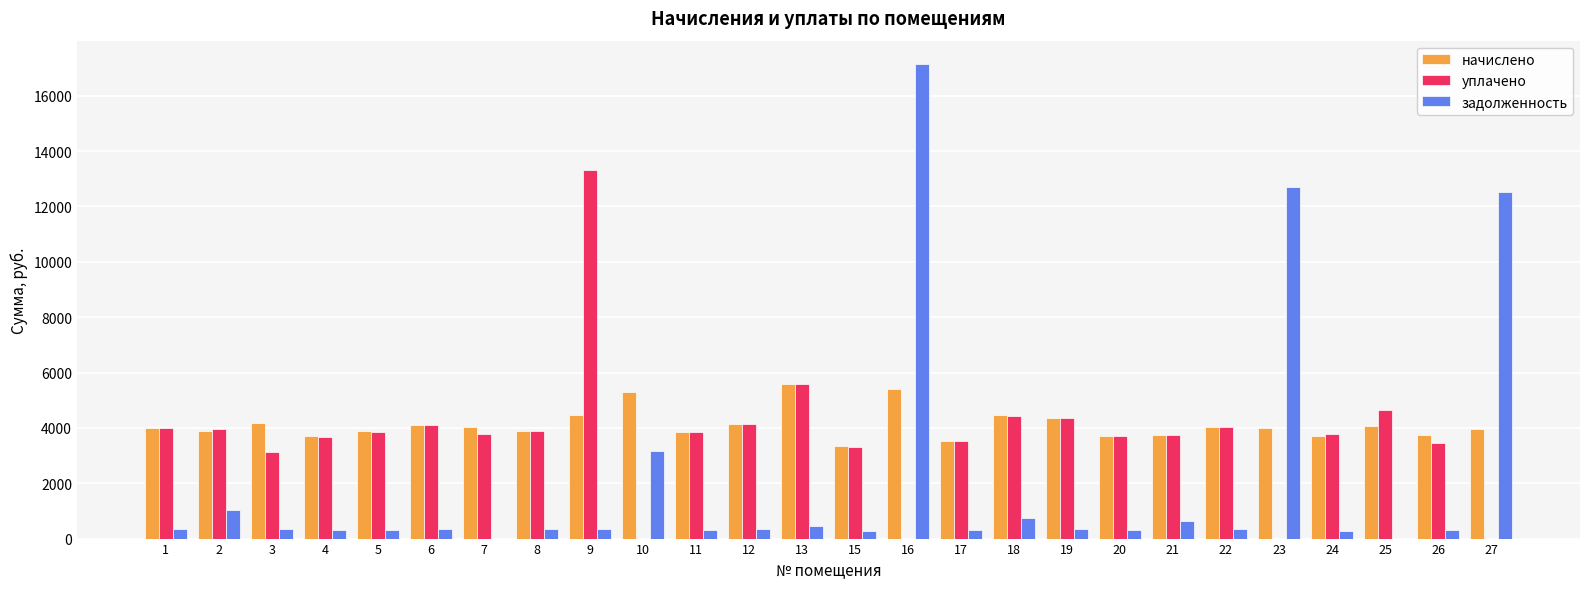

What is the maximum value shown in the chart?

17132.7